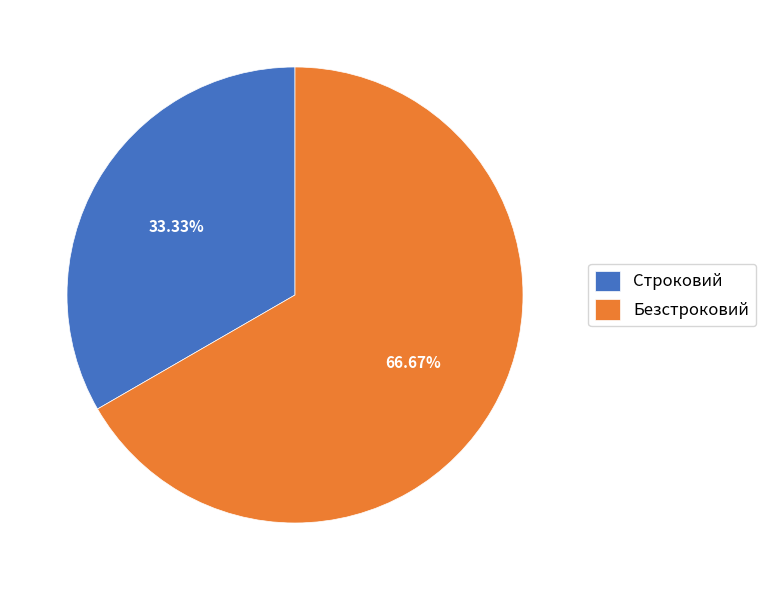

Does Безстроковий account for over 50% of the chart?

Yes